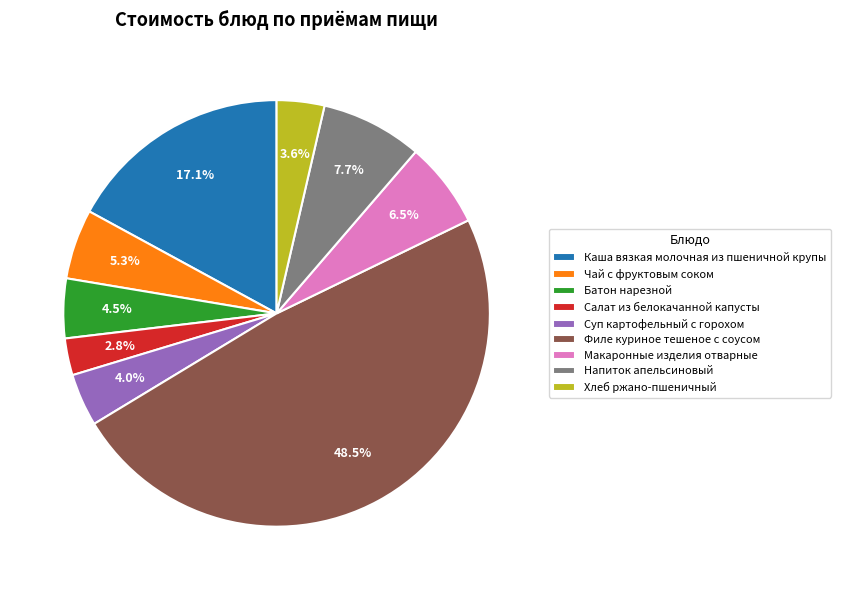

Does Каша вязкая молочная из пшеничной крупы represent more than half of the total?

No